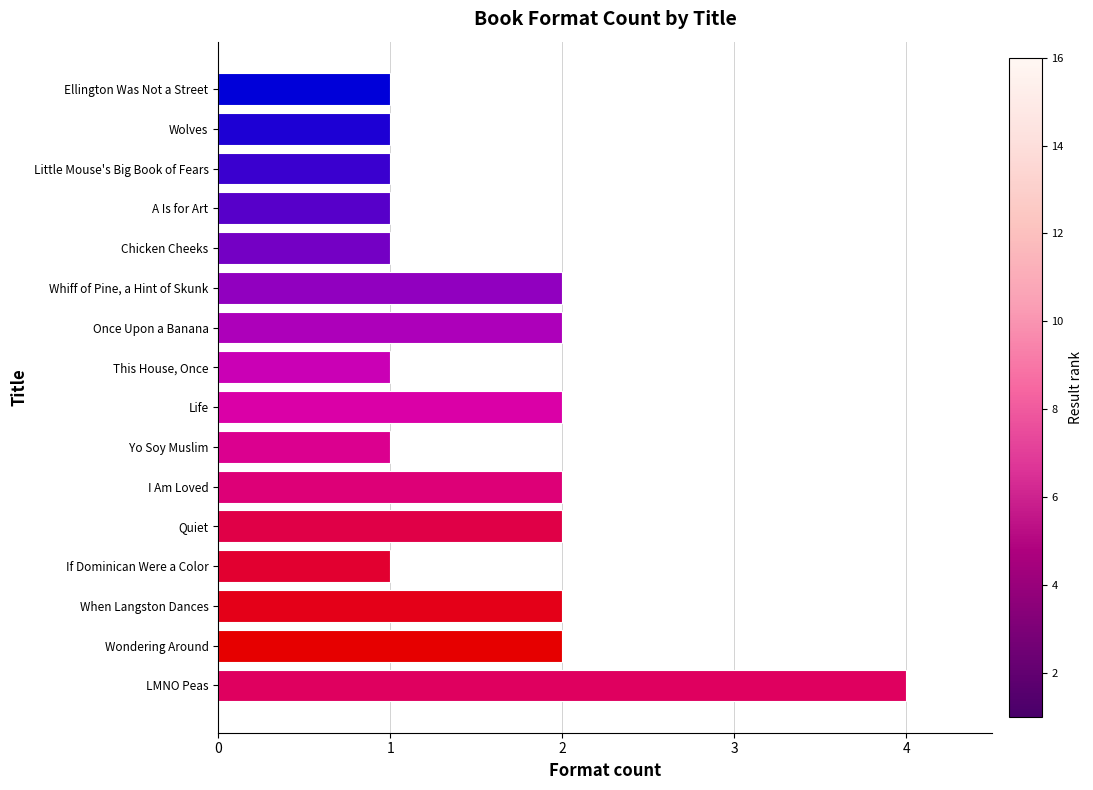

What is the sum of the values at This House, Once and Wondering Around?

3